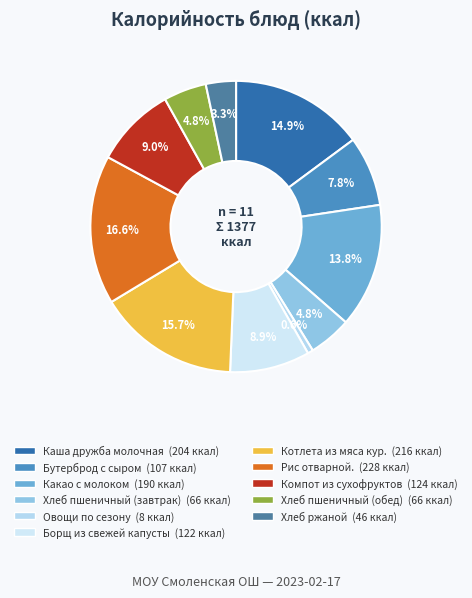

To the nearest percent, what percentage of the pie is Овощи по сезону?

1%